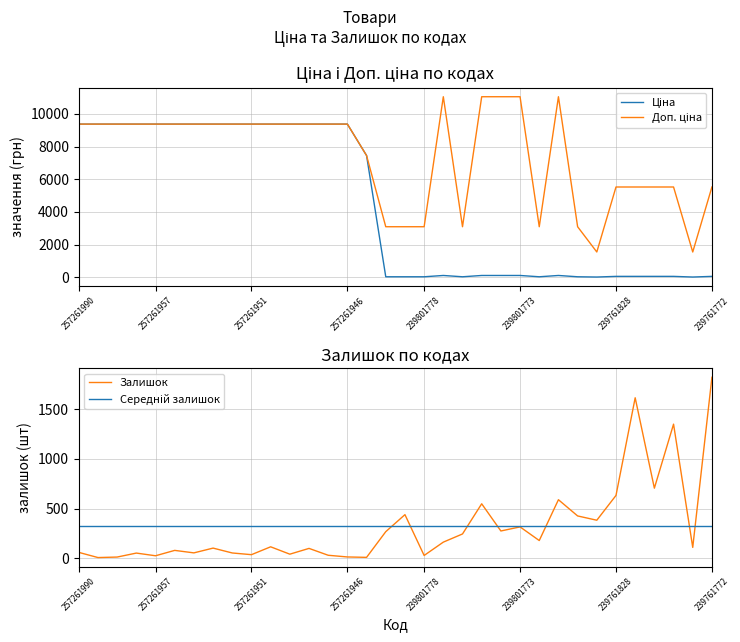

What is the maximum value for Доп. ціна?

11055.0